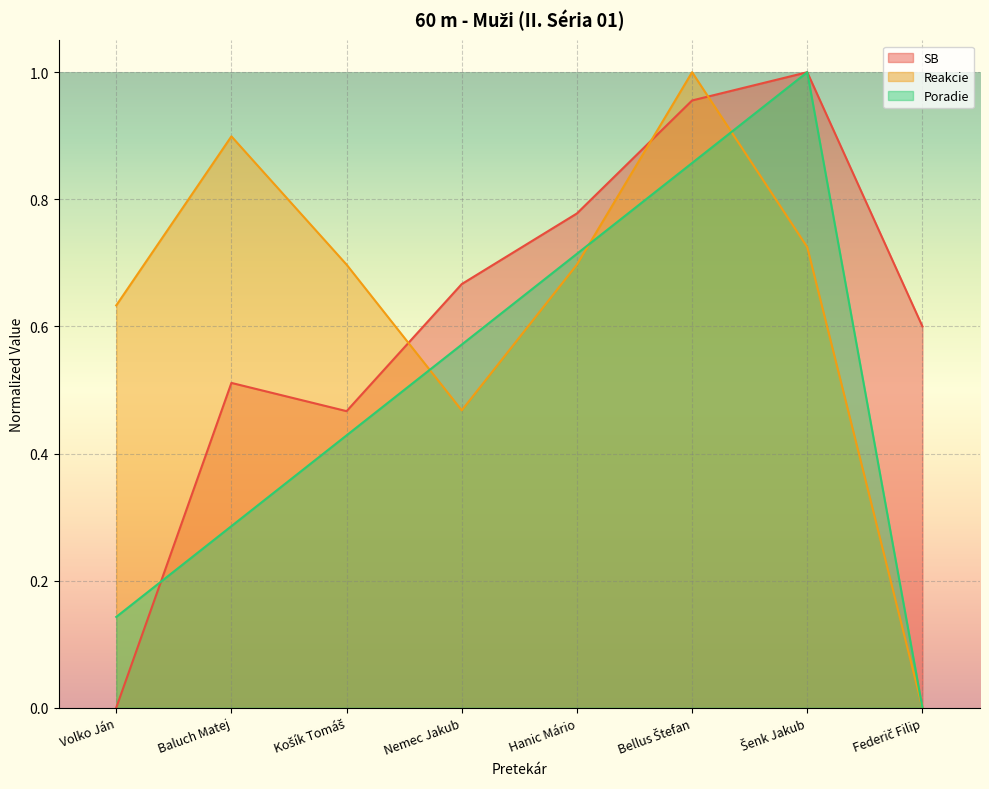

How many lines are shown in the chart?

3